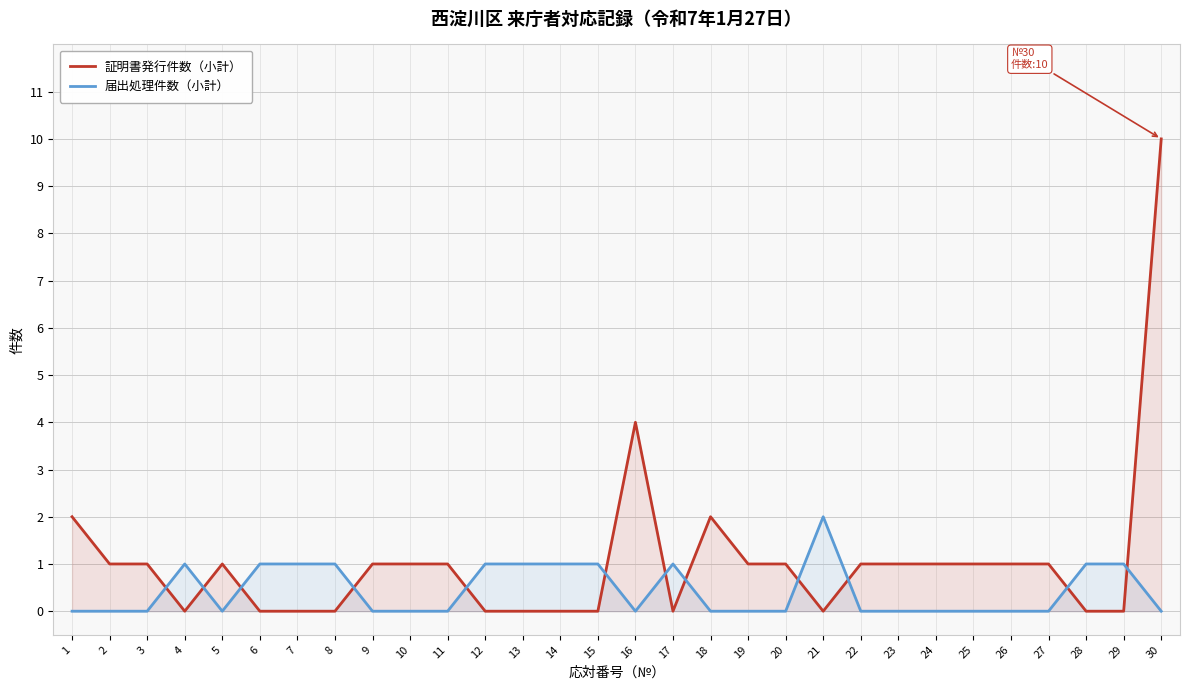

Reading left to right, extract all data points from this chart.

証明書発行件数（小計）: 2	1	1	0	1	0	0	0	1	1	1	0	0	0	0	4	0	2	1	1	0	1	1	1	1	1	1	0	0	10
届出処理件数（小計）: 0	0	0	1	0	1	1	1	0	0	0	1	1	1	1	0	1	0	0	0	2	0	0	0	0	0	0	1	1	0